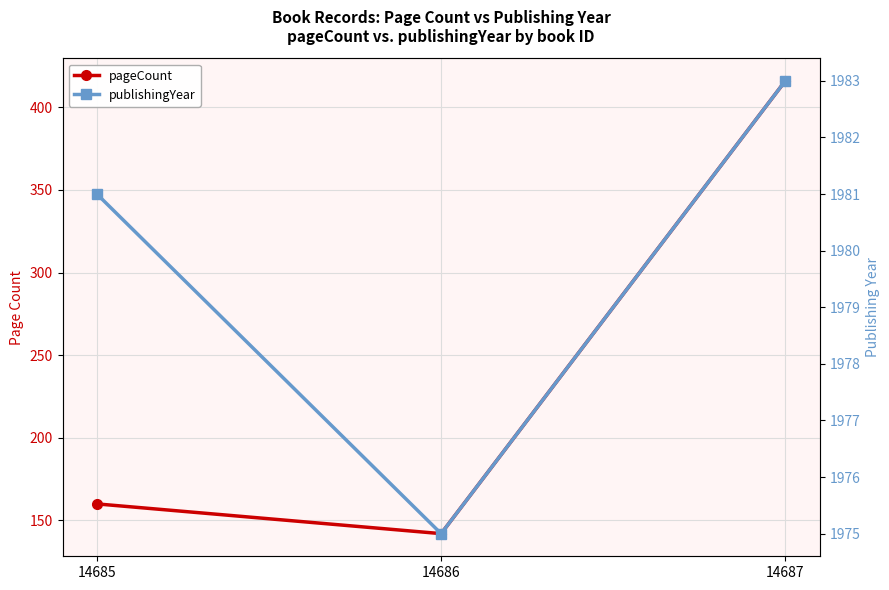

Read the pageCount value at 14685, to the nearest 5.

160